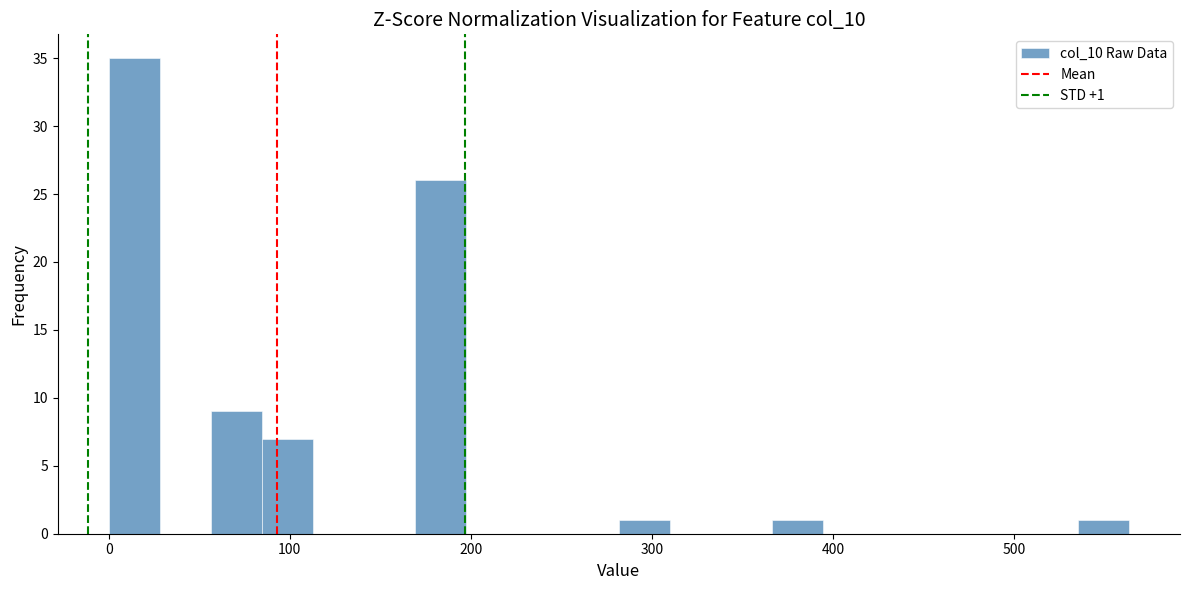

Around what value on the x-axis is the tallest bar? Give the approximate position of its centre, as read against the axis.

10